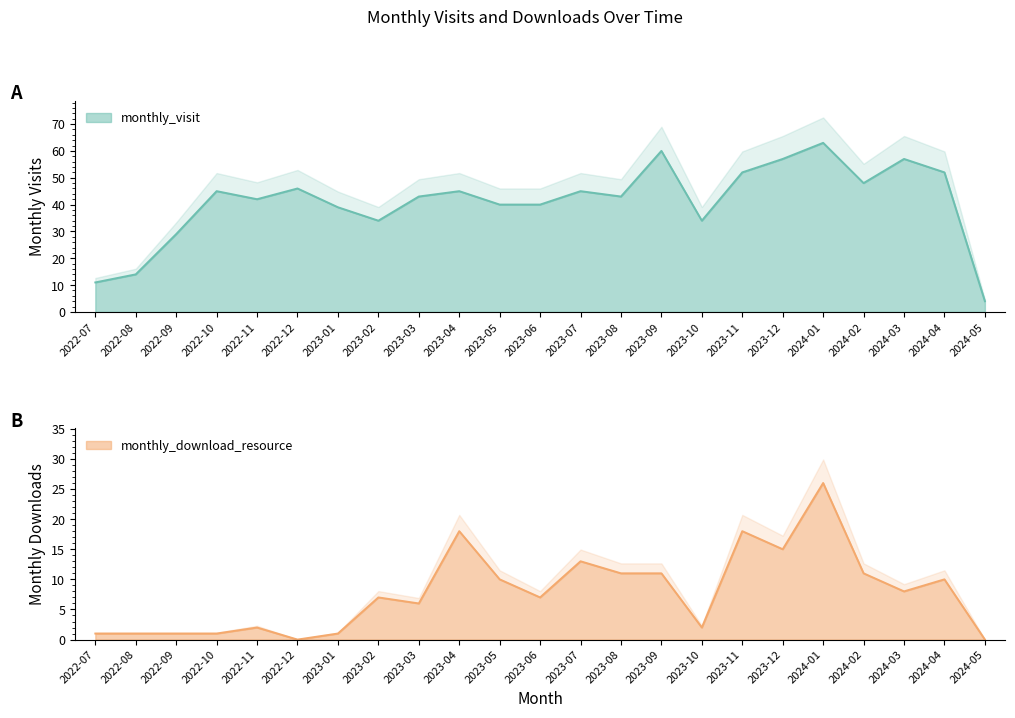

The monthly_download_resource series shows 8 at 2023-12. True or false?

False